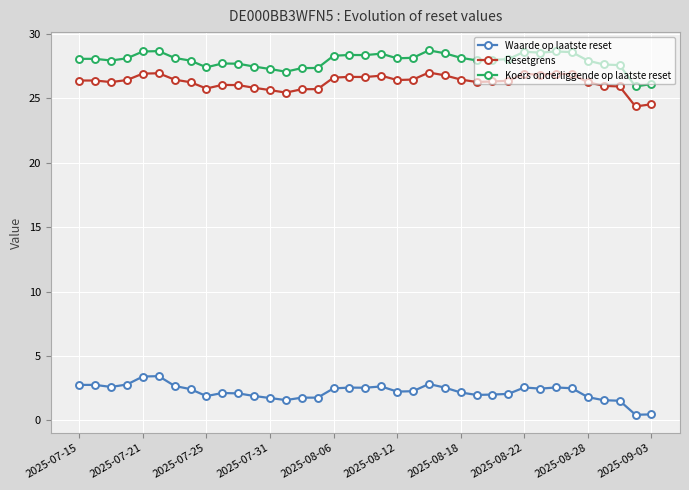

What is the difference between the maximum and minimum values in the Resetgrens series?

2.6